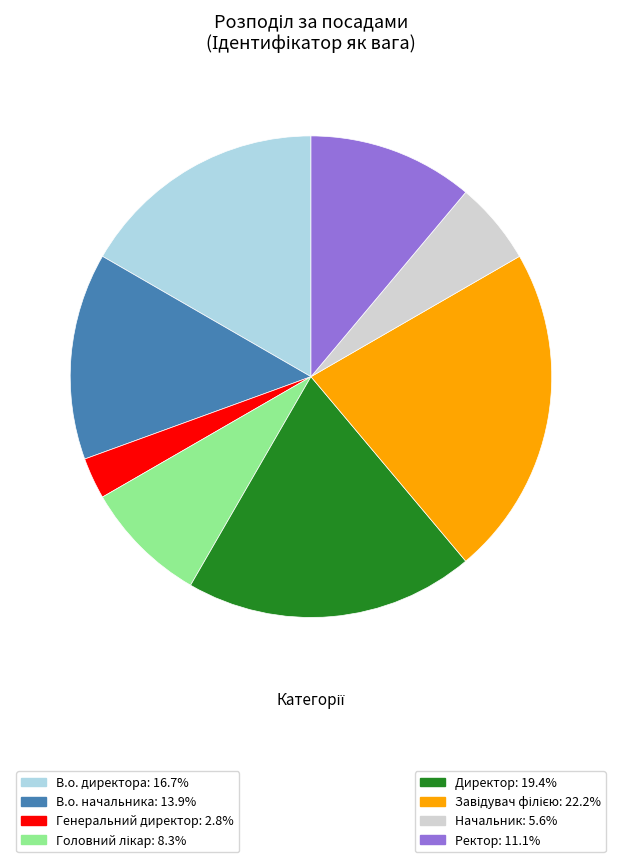

Does any single category account for the majority?

No